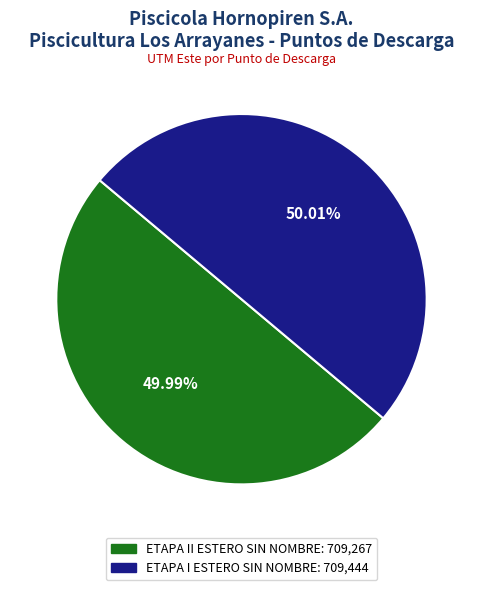

Approximately how many times larger is the value at ETAPA II ESTERO SIN NOMBRE compared to ETAPA I ESTERO SIN NOMBRE?

1.0